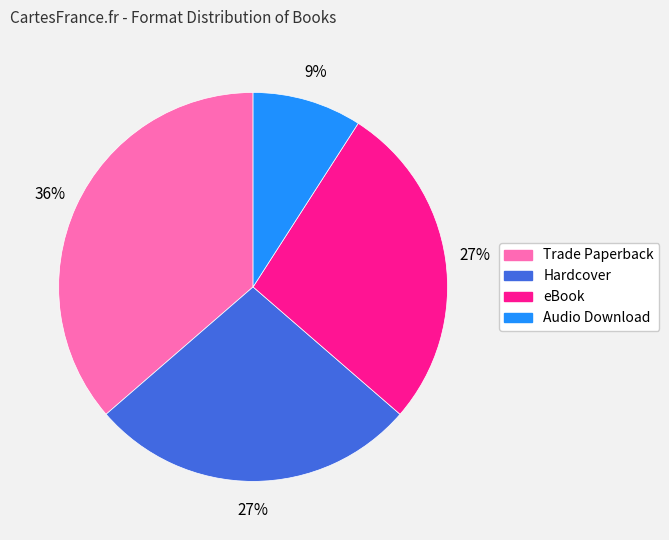

Is the sum of Hardcover and Audio Download greater than half?

No